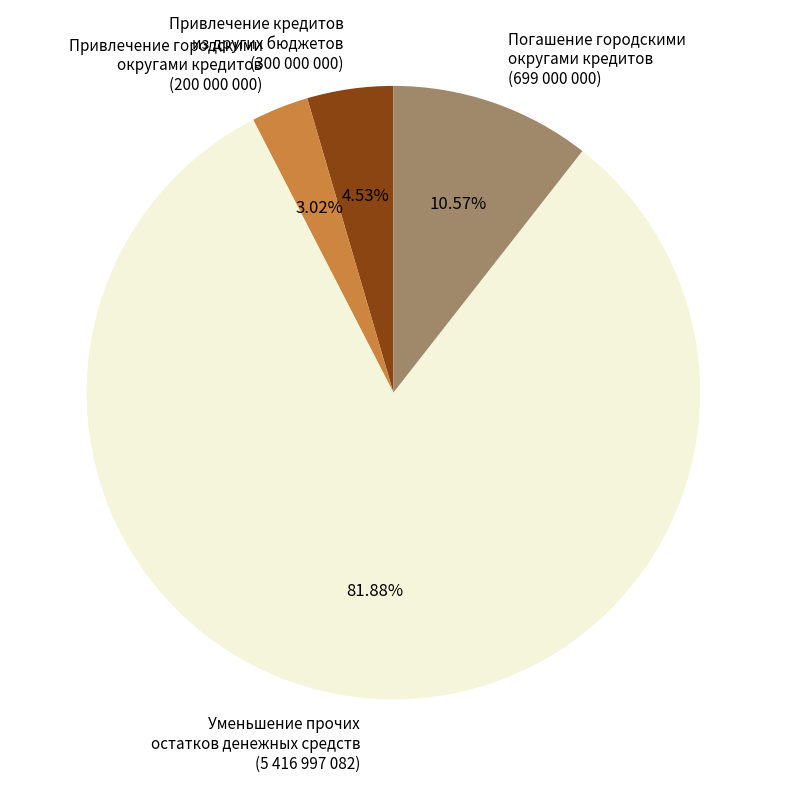

Is it true that Уменьшение прочих остатков денежных средств is 94% of the pie?

False